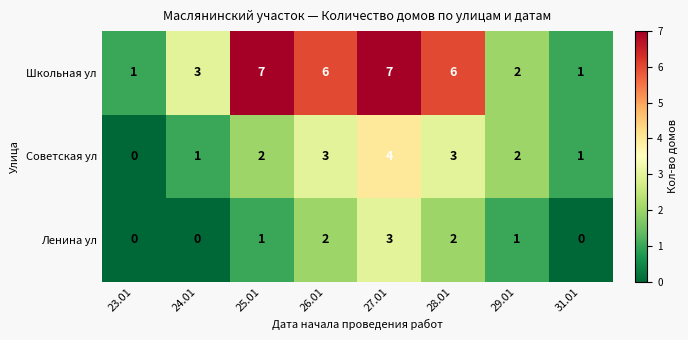

Reading right to left, extract all data points from this chart.

Школьная ул: 1	2	6	7	6	7	3	1
Советская ул: 1	2	3	4	3	2	1	0
Ленина ул: 0	1	2	3	2	1	0	0